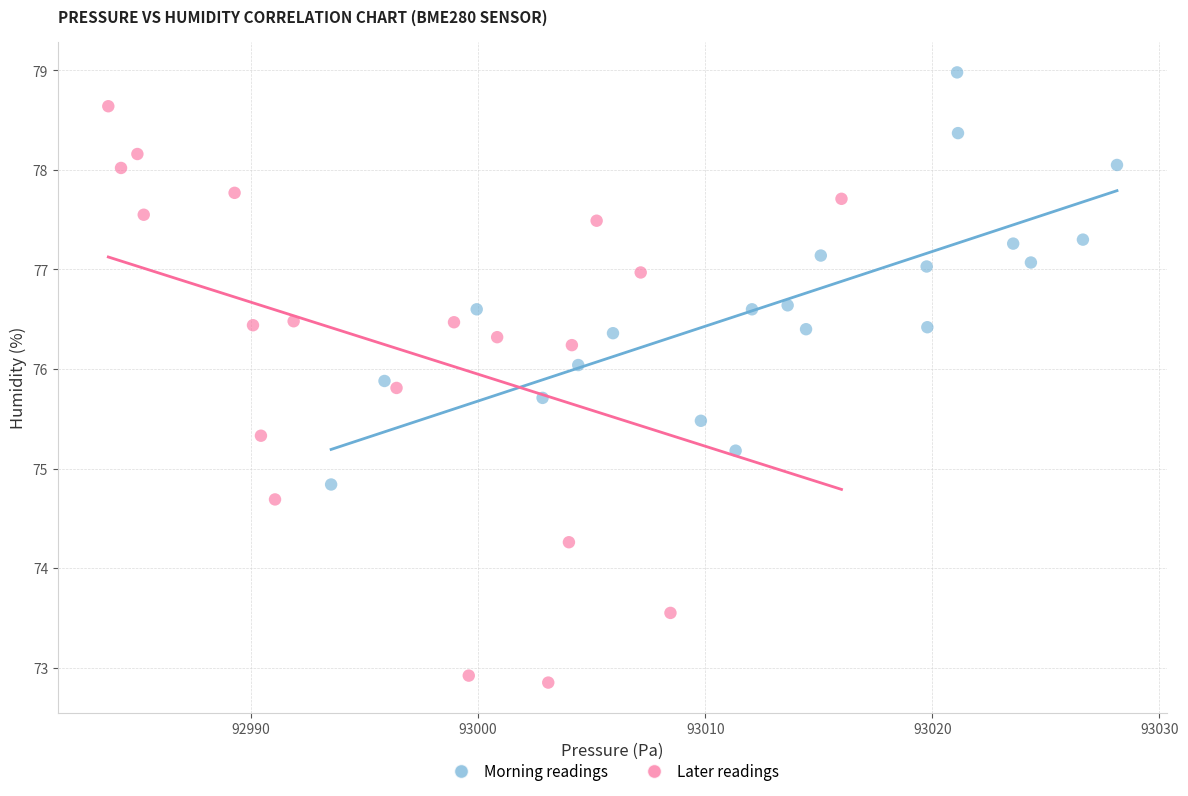

Which series has the largest Y range (max minus min)?

Later readings